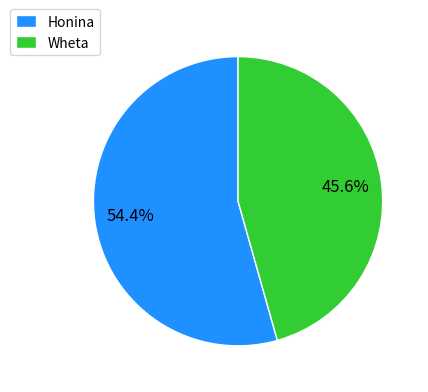

To the nearest percent, what is the difference between the Wheta and Honina slice percentages?

9%